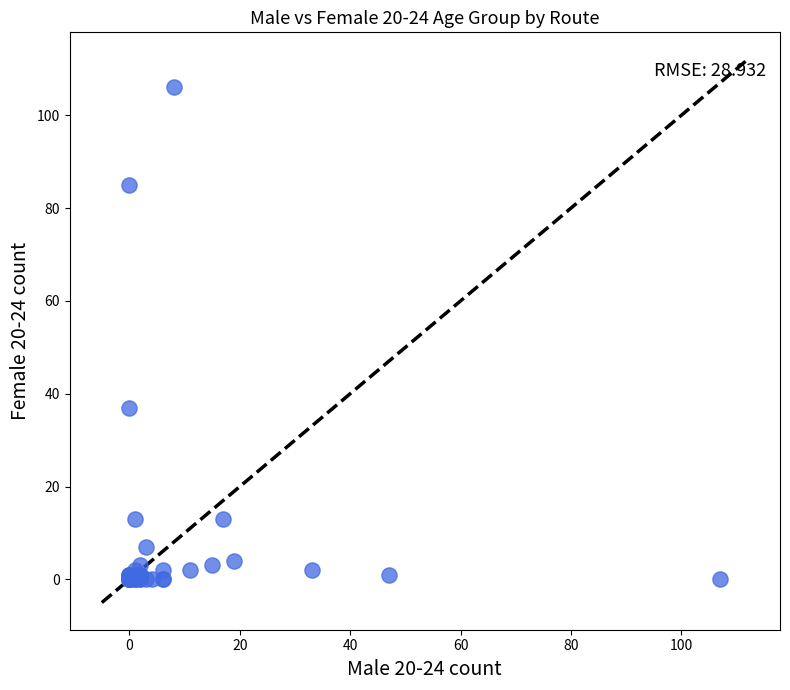

What Y value in the scatter plot is closest to 53?

37